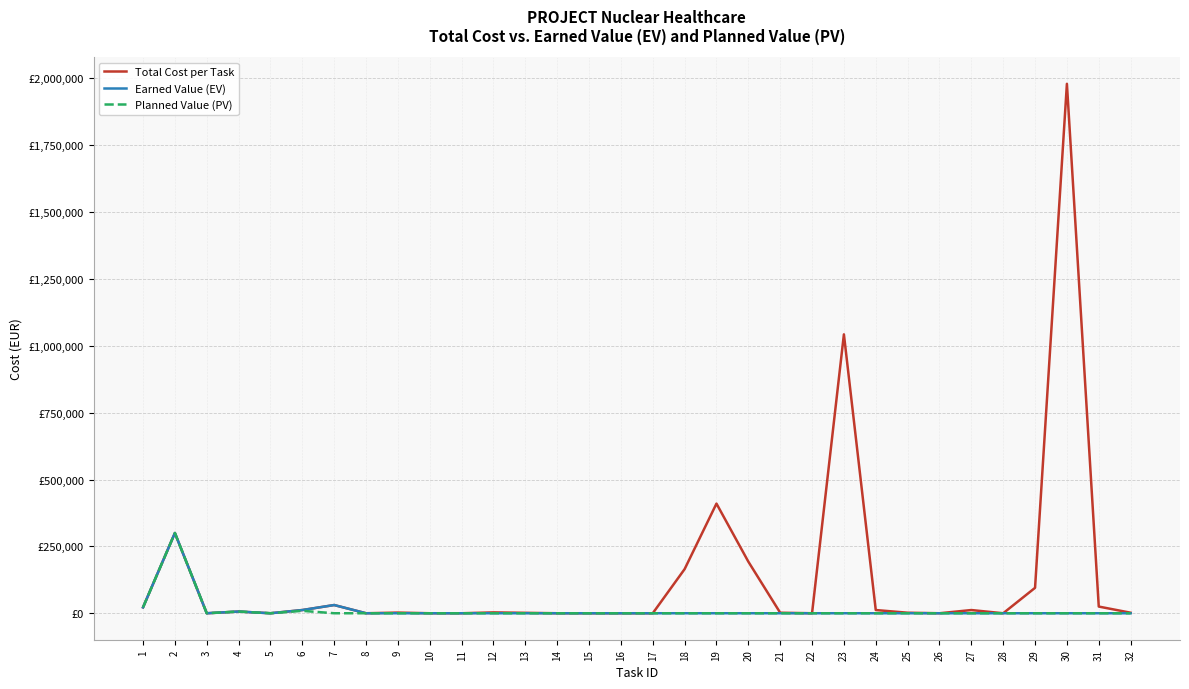

What is the approximate value of Total Cost per Task at 32?

2000.0